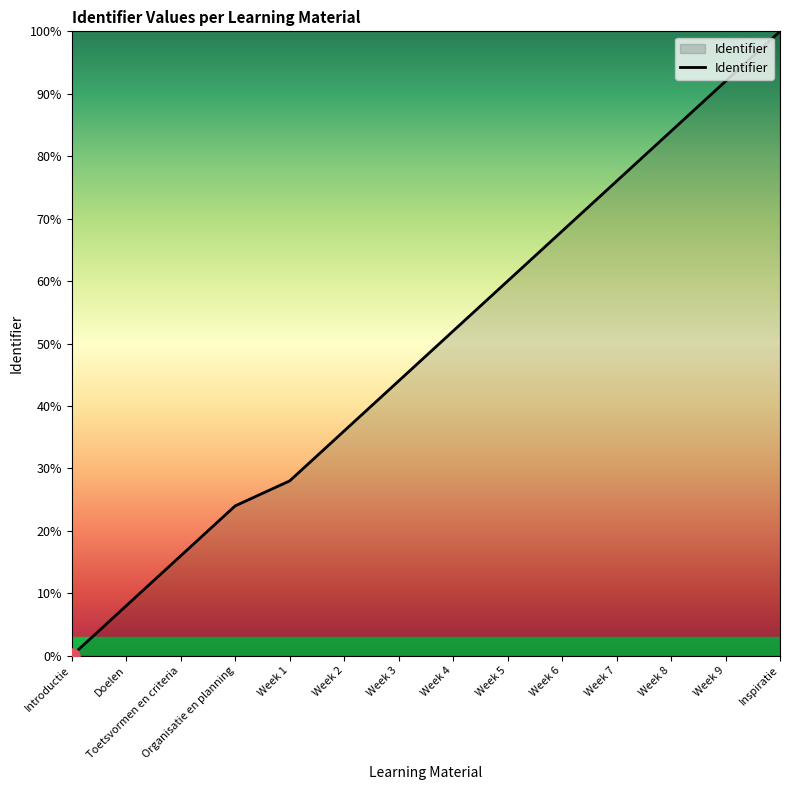

What is the change in value from Week 3 to Inspiratie?

+56.0